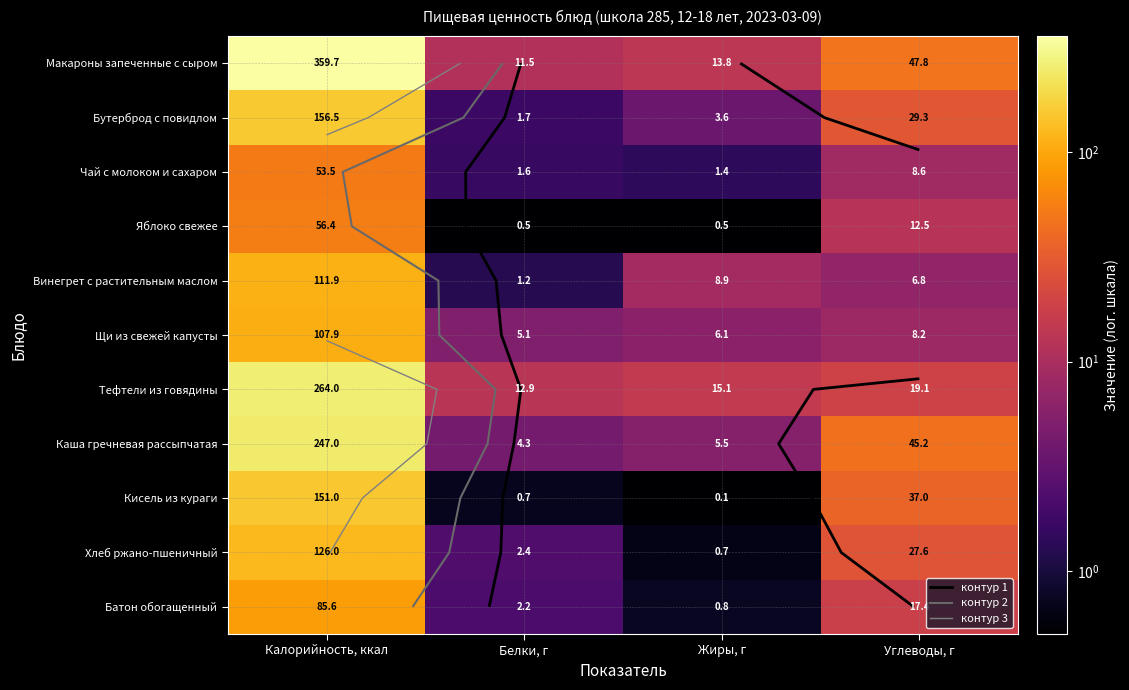

At how many categories does at least one series exceed 71?

1